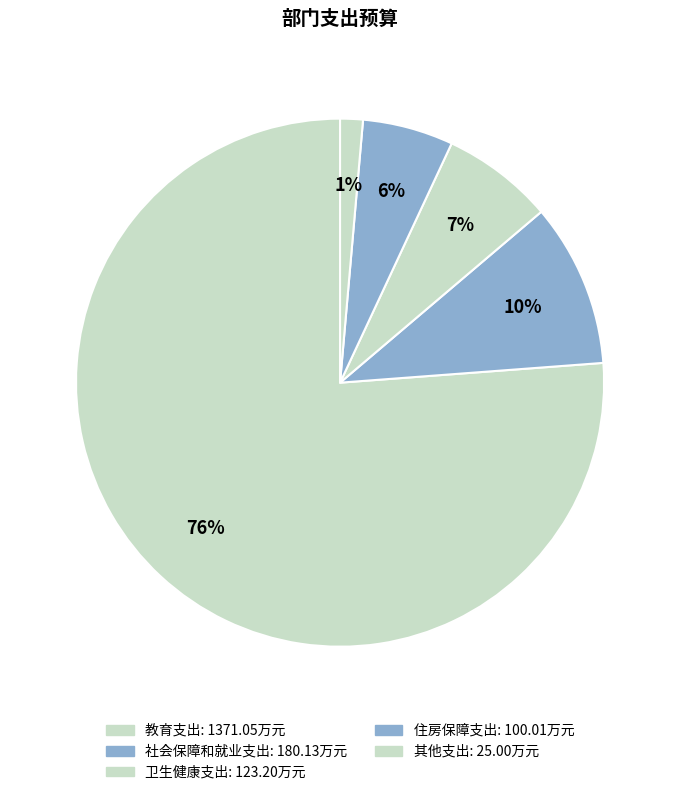

To the nearest percent, what is the difference between the 其他支出 and 住房保障支出 slice percentages?

4%